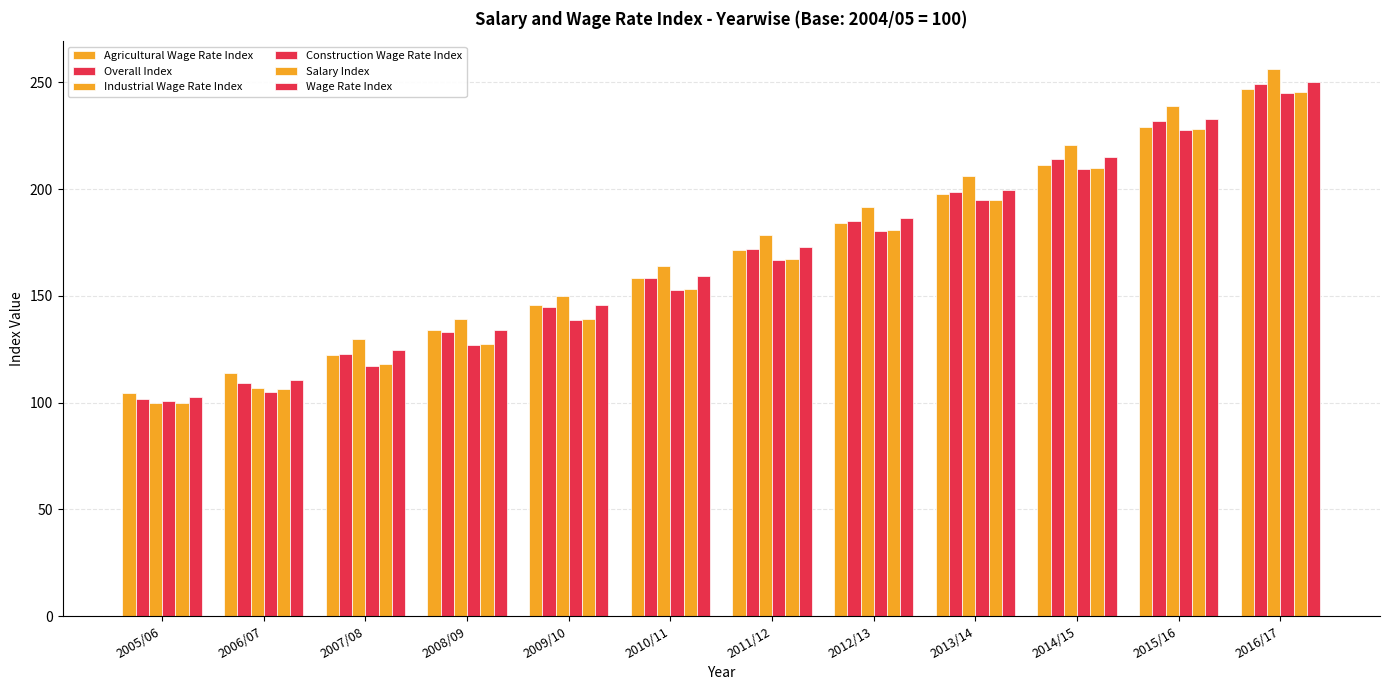

How many groups of bars are there?

12